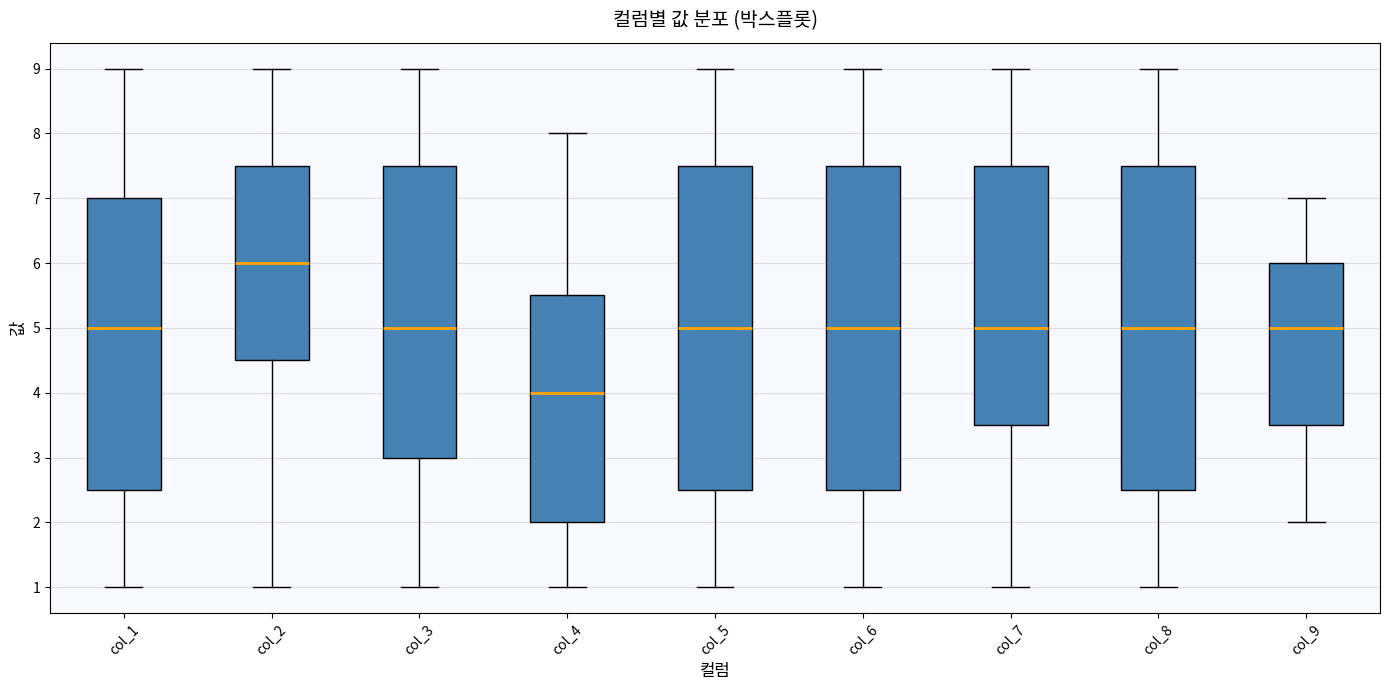

Reading left to right, read every box against the y-axis: the position of its median line, the range the box covers, and the ends of its whiskers. The values are not printed on the chart, so give them approximately, as read against the axis.

col_1: median 5.0, box 2.5 to 7.0, whiskers 1.0 to 9.0
col_2: median 6.0, box 4.5 to 7.5, whiskers 1.0 to 9.0
col_3: median 5.0, box 3.0 to 7.5, whiskers 1.0 to 9.0
col_4: median 4.0, box 2.0 to 5.5, whiskers 1.0 to 8.0
col_5: median 5.0, box 2.5 to 7.5, whiskers 1.0 to 9.0
col_6: median 5.0, box 2.5 to 7.5, whiskers 1.0 to 9.0
col_7: median 5.0, box 3.5 to 7.5, whiskers 1.0 to 9.0
col_8: median 5.0, box 2.5 to 7.5, whiskers 1.0 to 9.0
col_9: median 5.0, box 3.5 to 6.0, whiskers 2.0 to 7.0